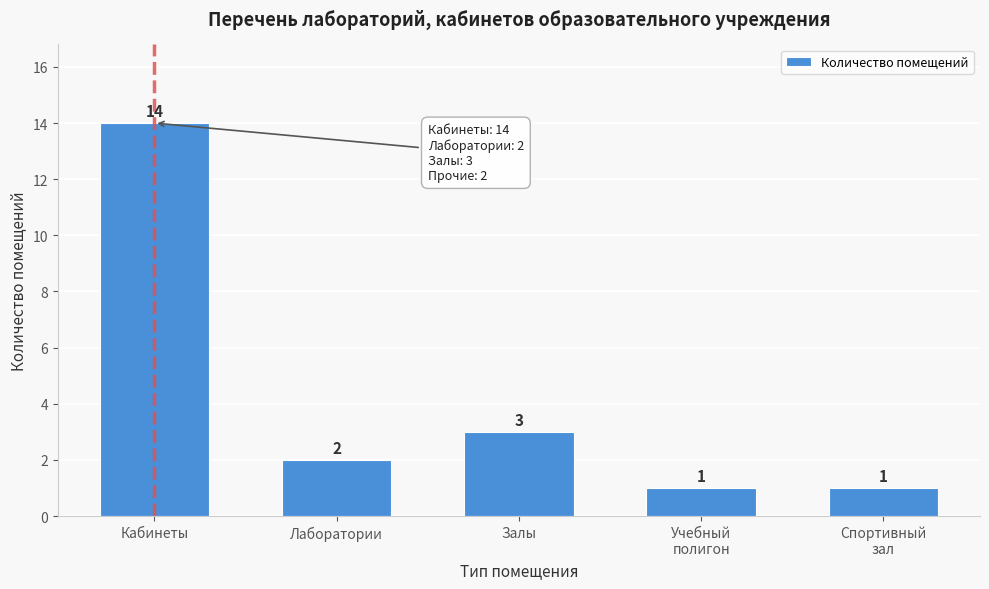

Reading left to right, transcribe all the data shown in this chart.

14	2	3	1	1